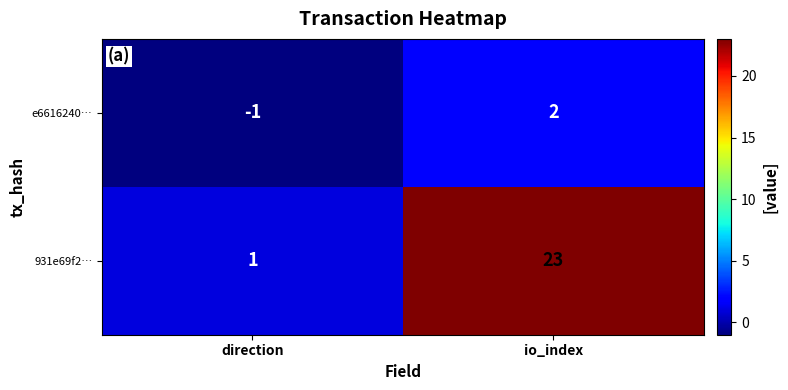

Which category has the highest value across all series?

io_index